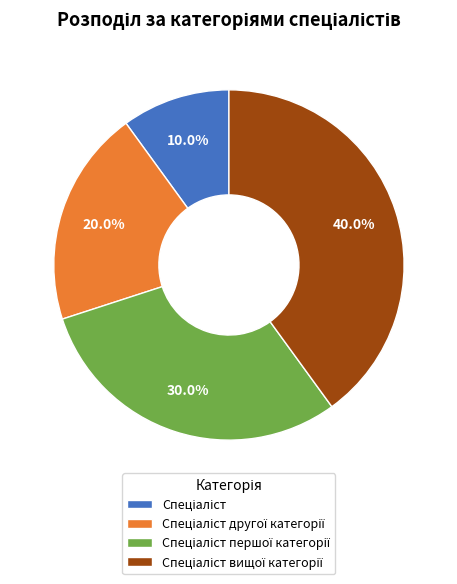

How many slices are in this pie chart?

4